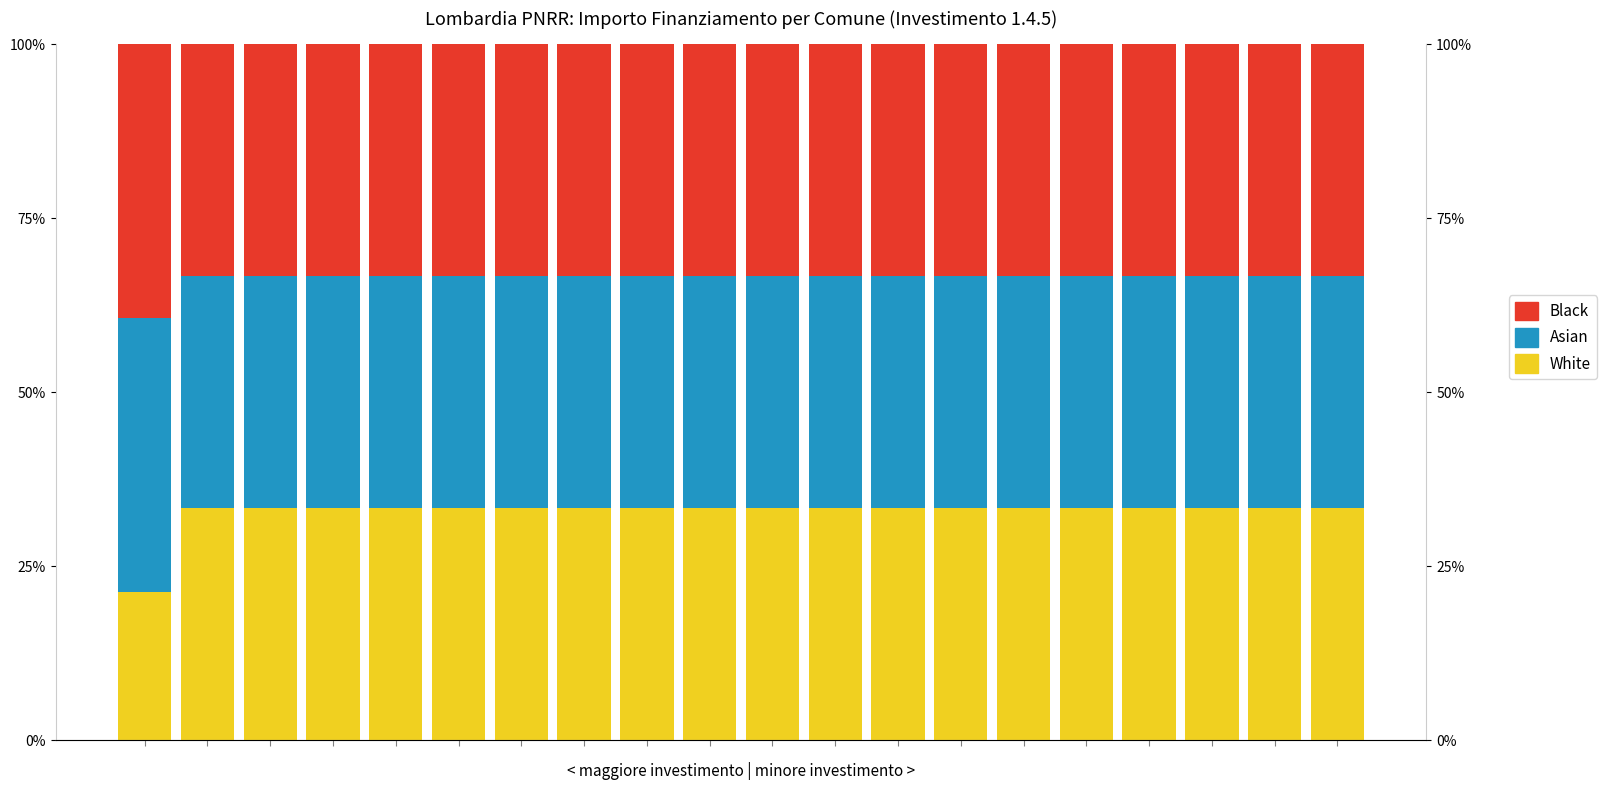

Reading left to right, extract all data points from this chart.

White: 21.4	33.3	33.3	33.3	33.3	33.3	33.3	33.3	33.3	33.3	33.3	33.3	33.3	33.3	33.3	33.3	33.3	33.3	33.3	33.3
Asian: 39.3	33.3	33.3	33.3	33.3	33.3	33.3	33.3	33.3	33.3	33.3	33.3	33.3	33.3	33.3	33.3	33.3	33.3	33.3	33.3
Black: 39.3	33.3	33.3	33.3	33.3	33.3	33.3	33.3	33.3	33.3	33.3	33.3	33.3	33.3	33.3	33.3	33.3	33.3	33.3	33.3